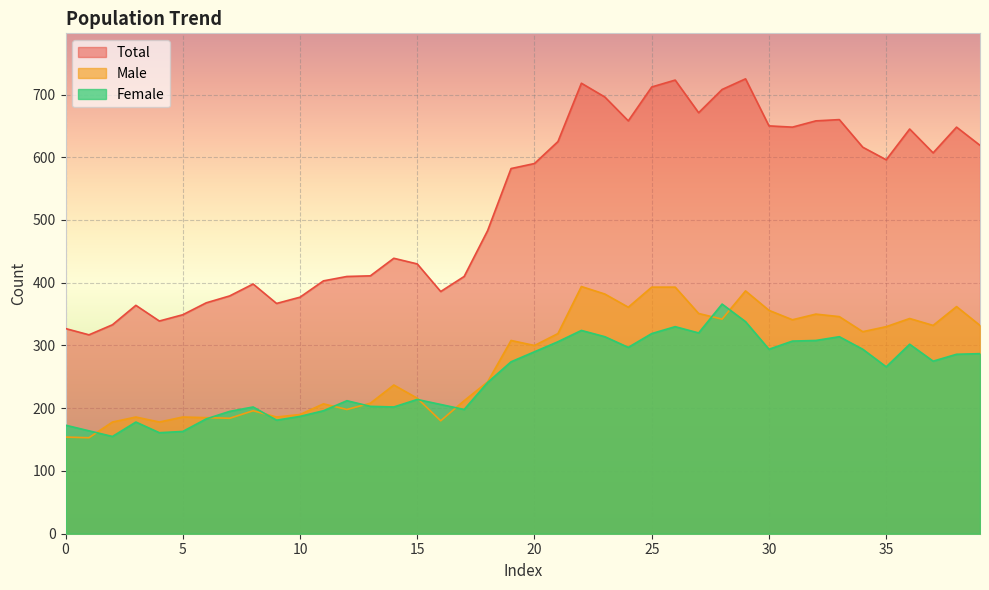

What is the sum of the Male values at 39 and 1?

485